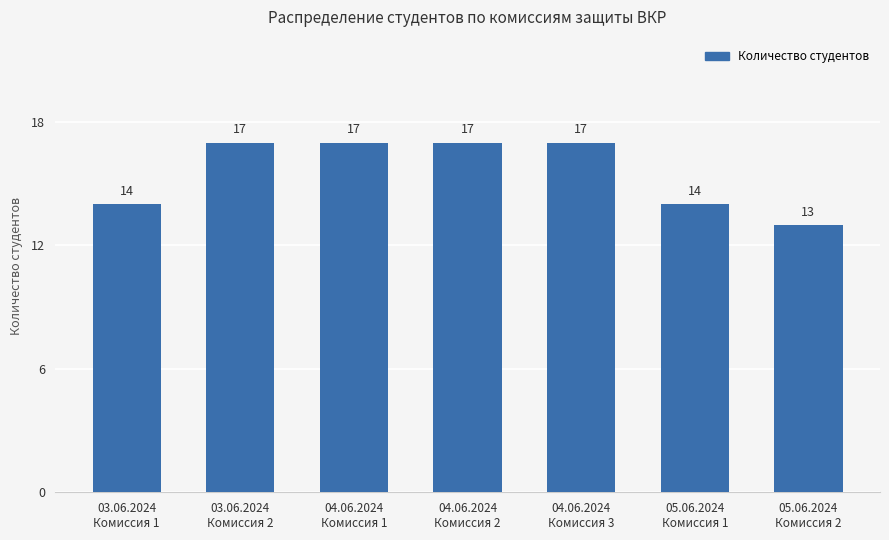

What is the difference between the maximum and minimum values?

4